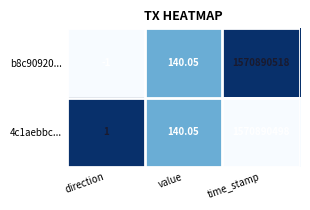

Where is b8c90920... nearest to the value 785445258?

value